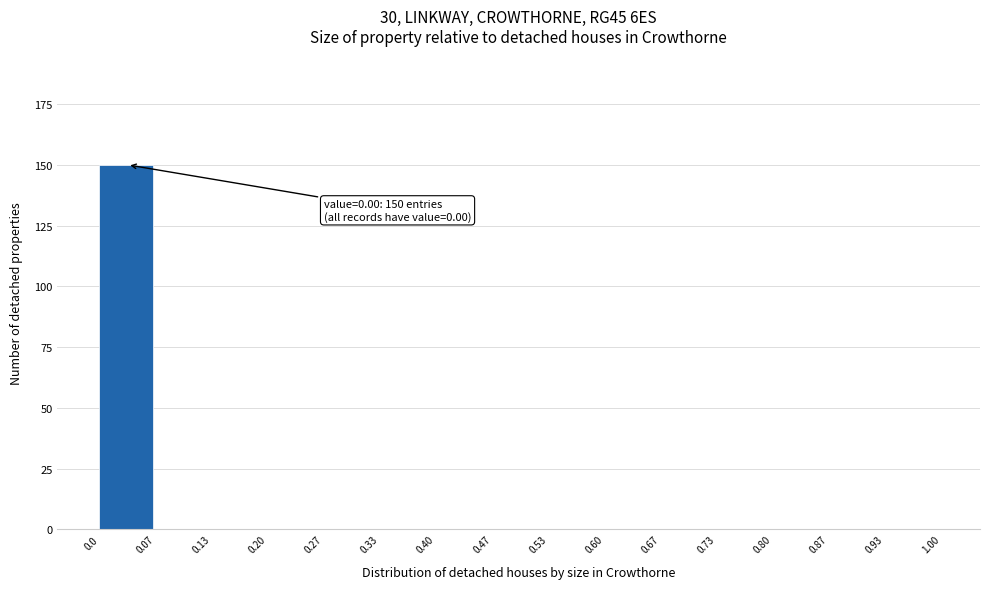

Which range on the x-axis has the tallest bar?

0.0 to 0.07